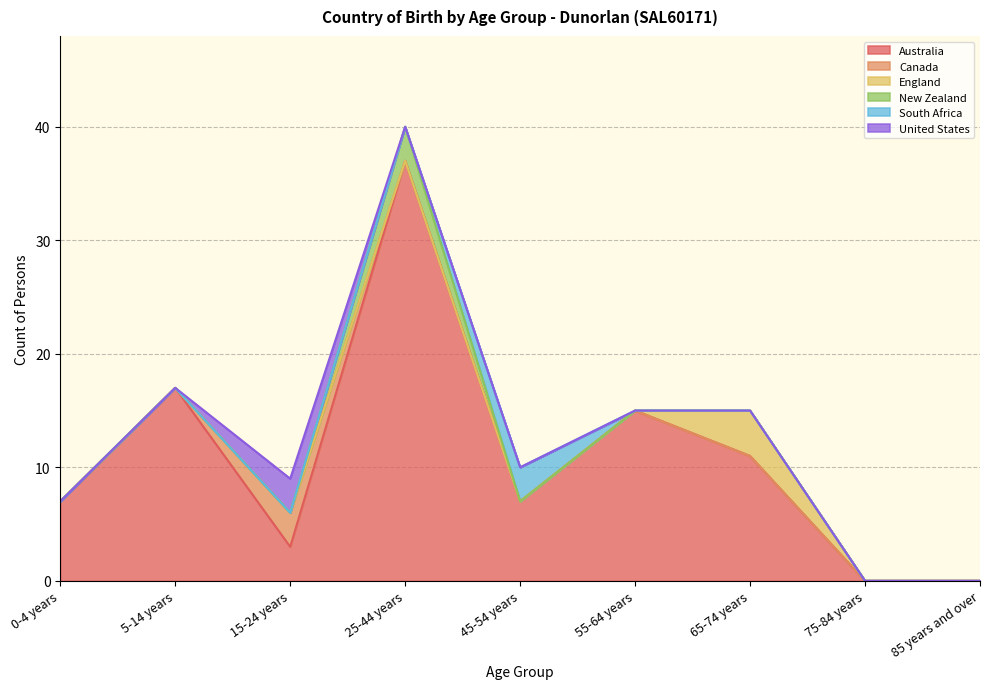

Reading left to right, list all the values displayed in this chart.

Australia: 7	17	3	37	7	15	11	0	0
Canada: 0	0	3	0	0	0	0	0	0
England: 0	0	0	0	0	0	4	0	0
New Zealand: 0	0	0	3	0	0	0	0	0
South Africa: 0	0	0	0	3	0	0	0	0
United States: 0	0	3	0	0	0	0	0	0